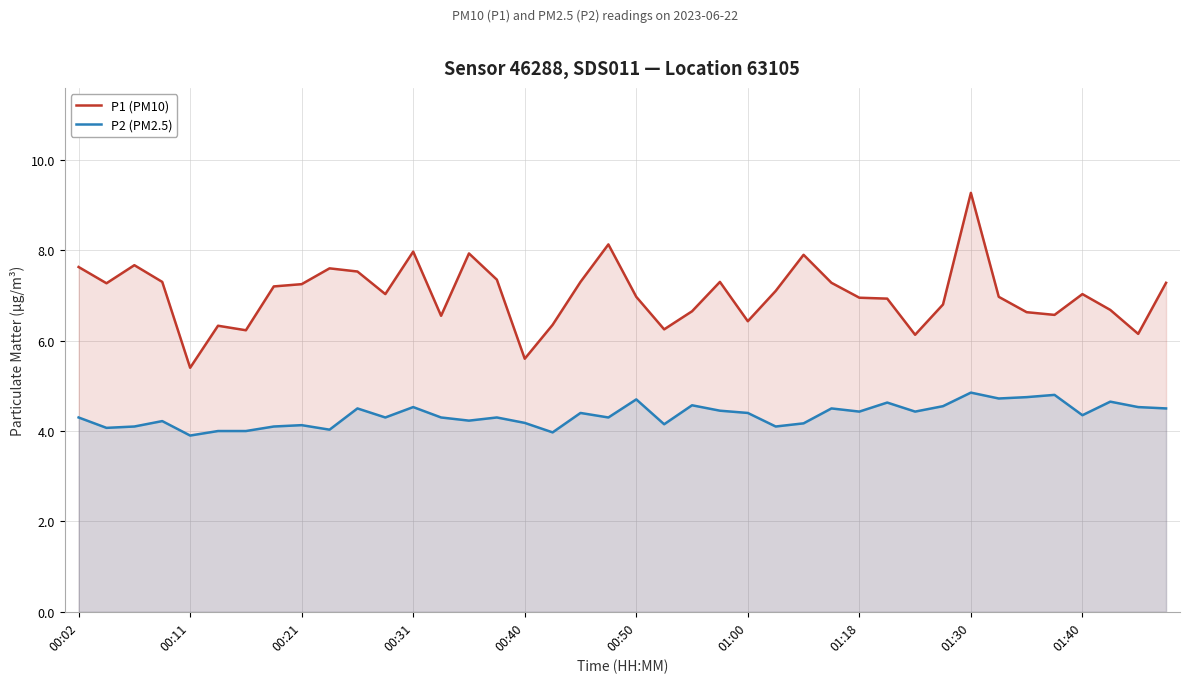

Which series has the largest total across all categories?

P1 (PM10)